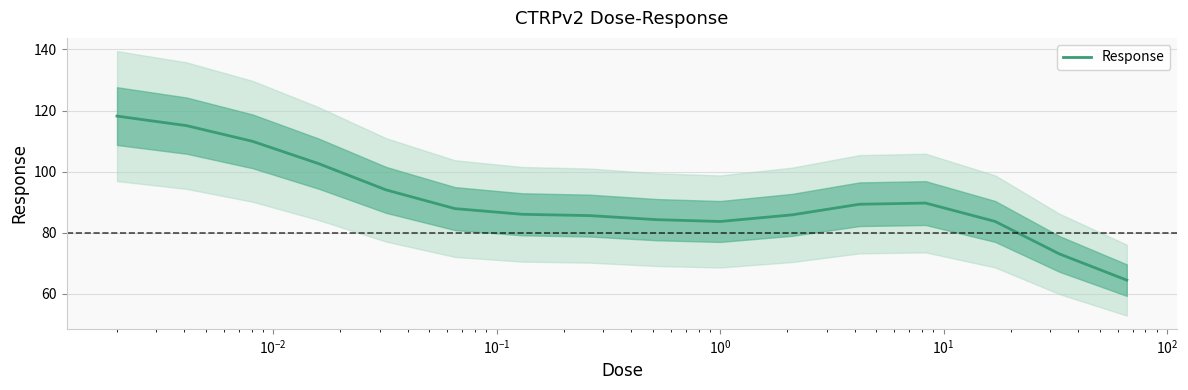

What is the minimum value for Response?

64.5